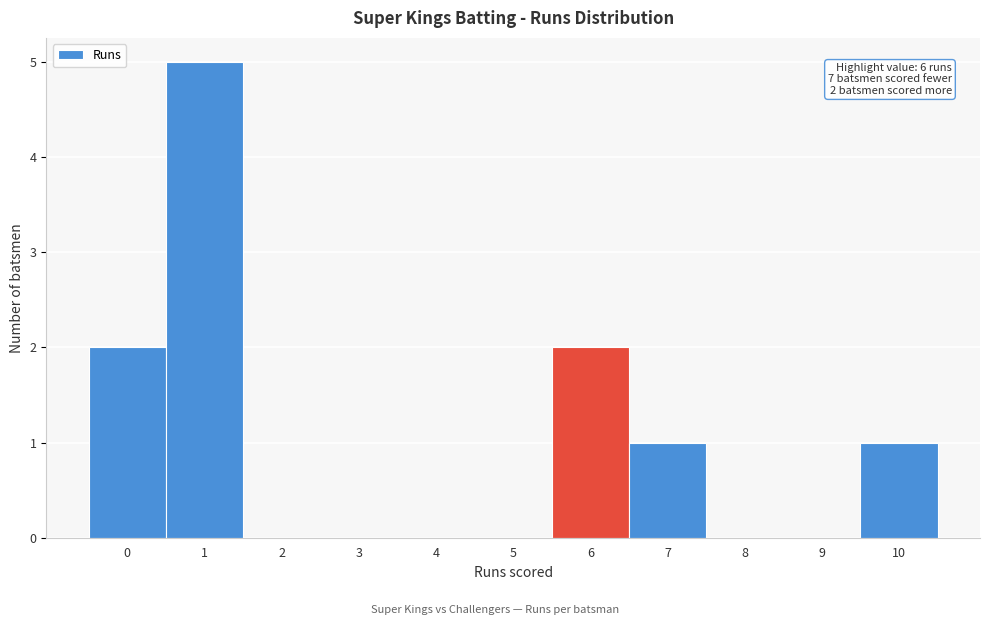

Reading left to right, list all the values displayed in this chart.

0=2	1=5	2=0	3=0	4=0	5=0	6=2	7=1	8=0	9=0	10=1